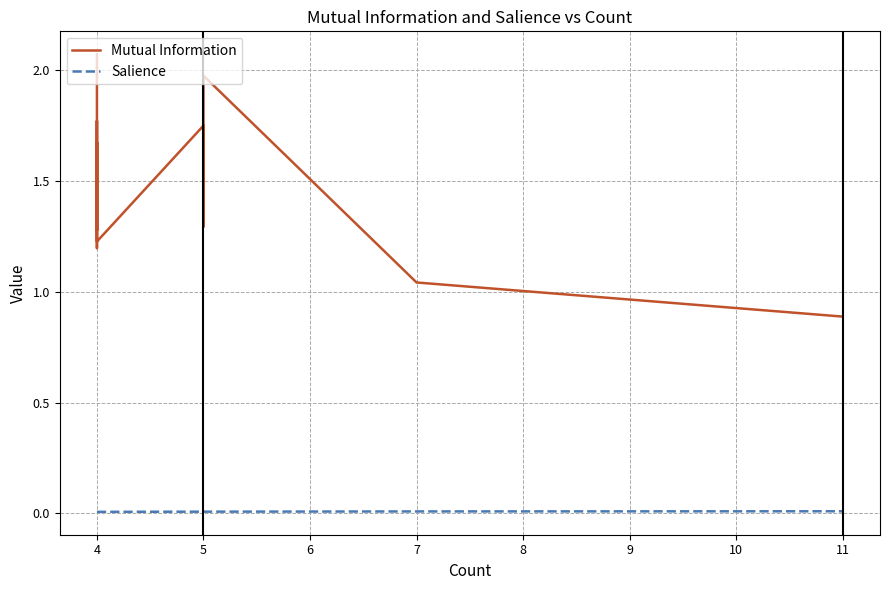

How many lines are shown in the chart?

2